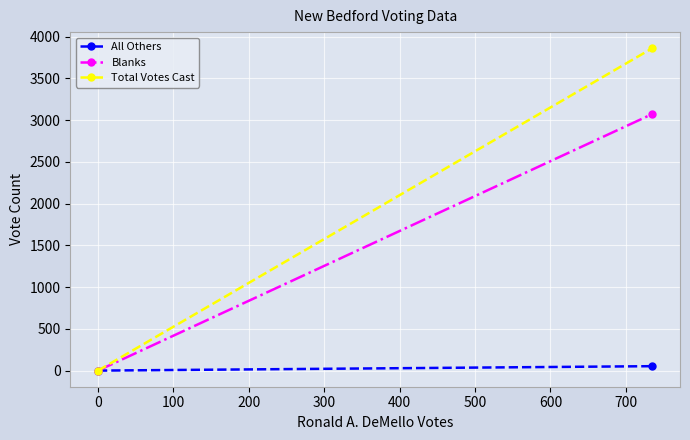

At how many categories does at least one series exceed 2467?

1